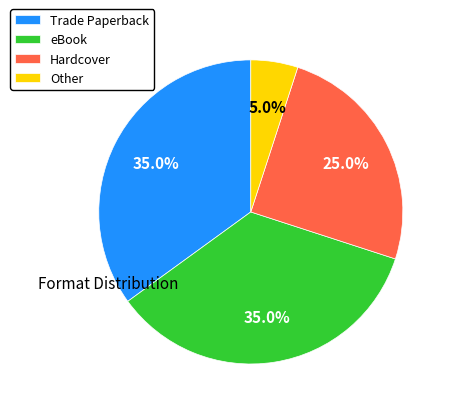

What is the smallest slice in the pie chart?

Other